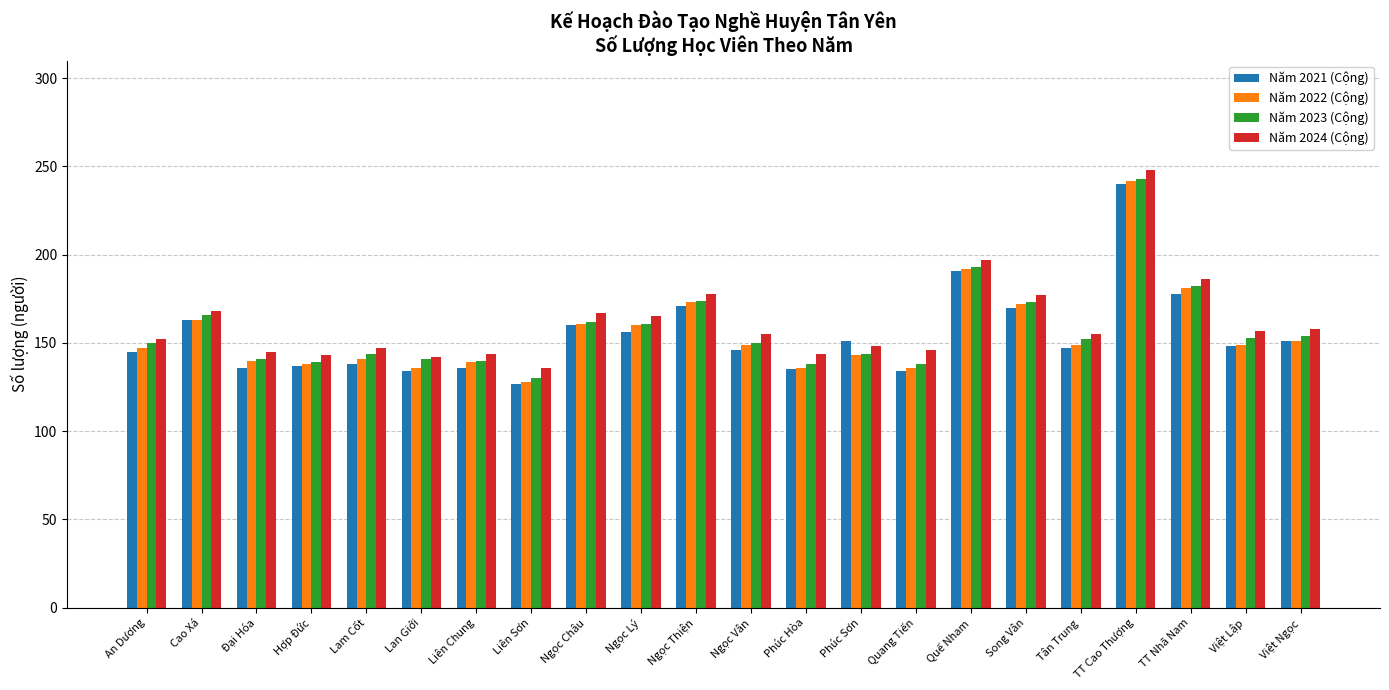

Are the bars grouped side by side (vs. stacked)?

Yes